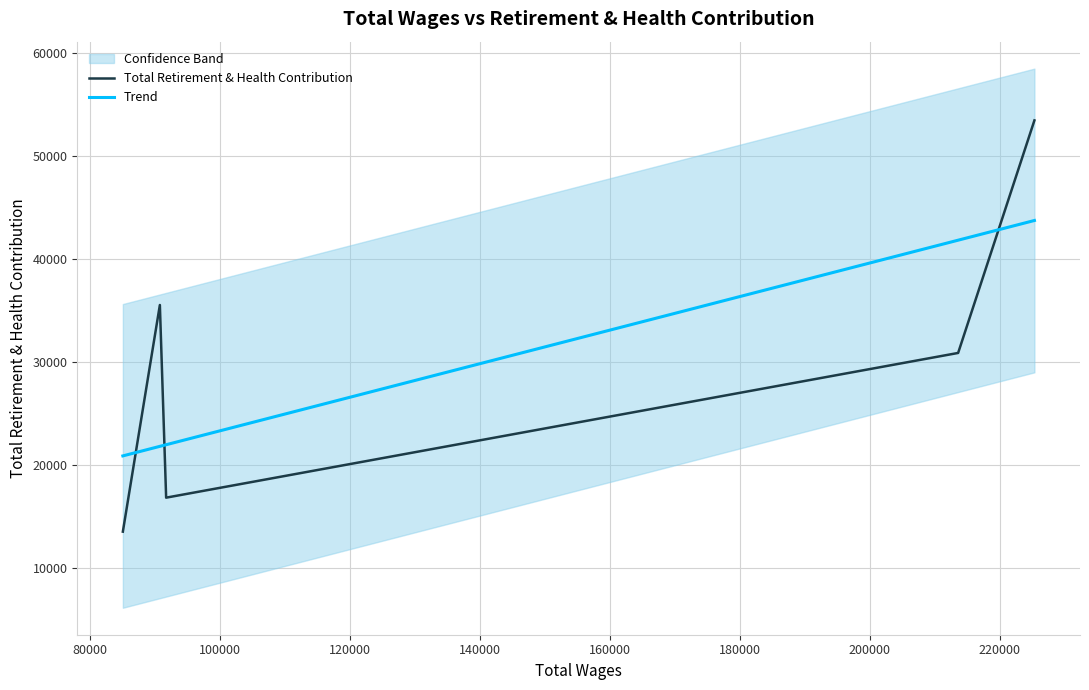

What is the minimum value for Trend?

20861.3